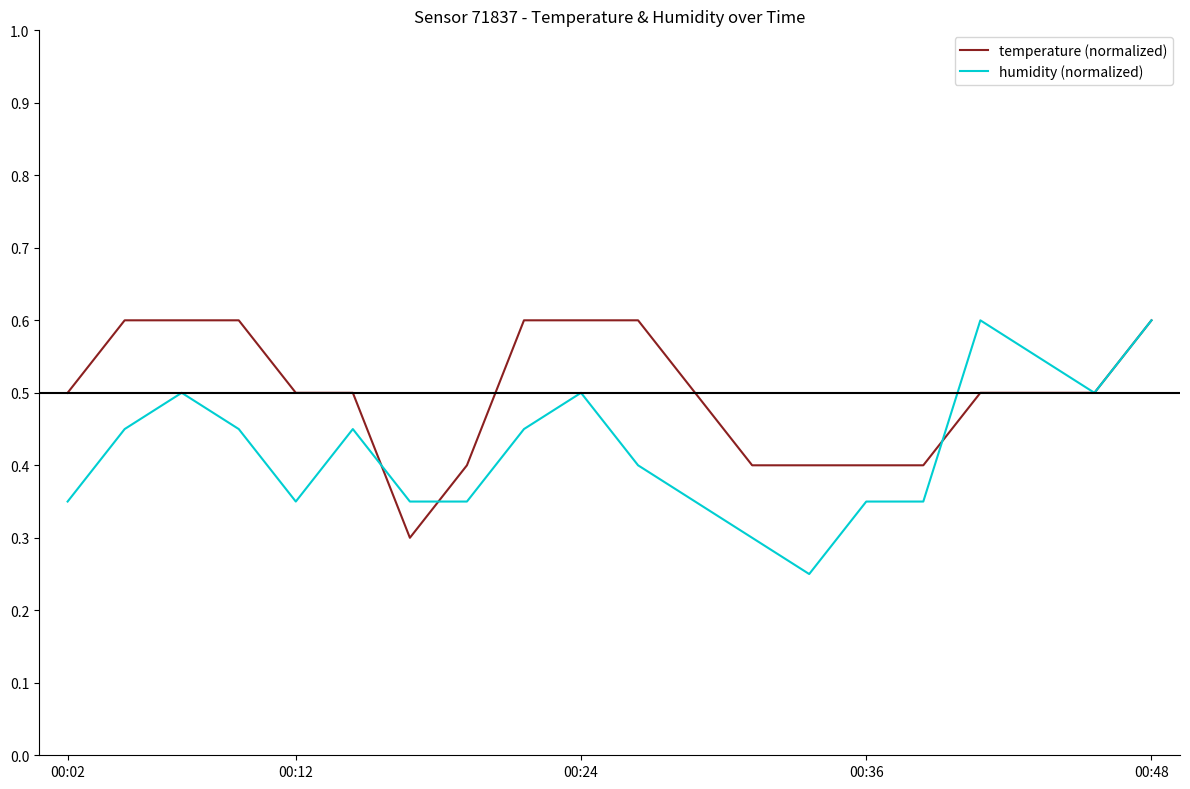

At how many categories does at least one series exceed 0?

20